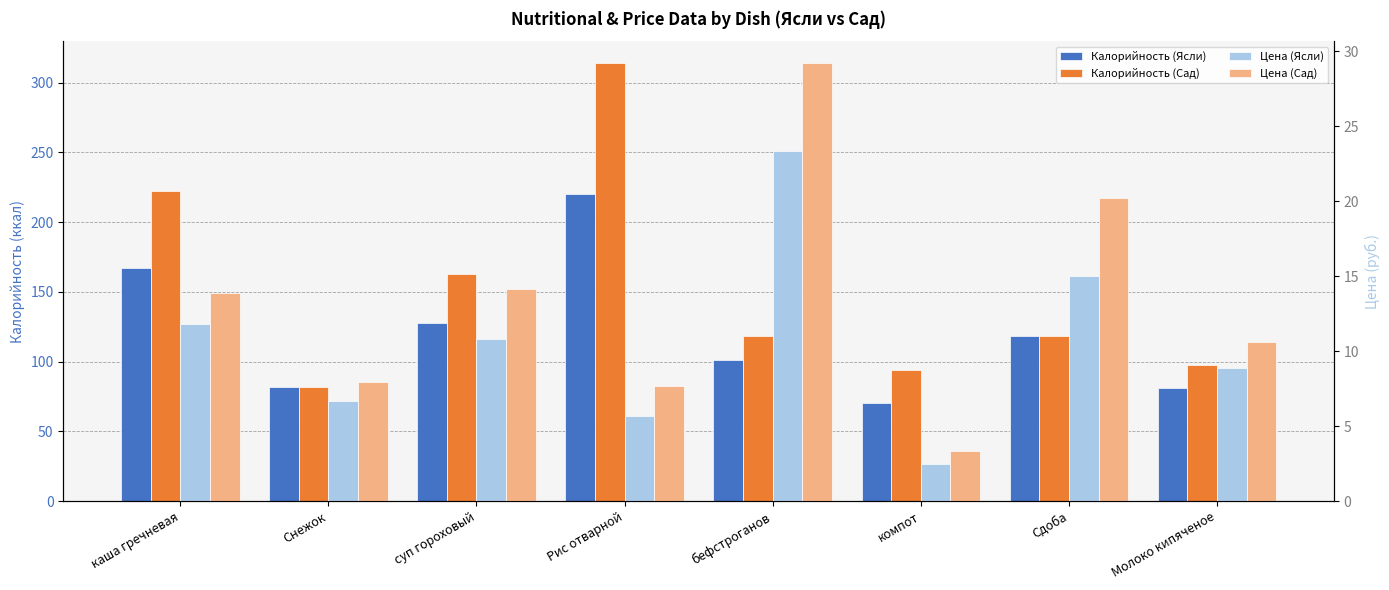

The value of Калорийность (Ясли) at суп гороховый is 128.0. True or false?

True